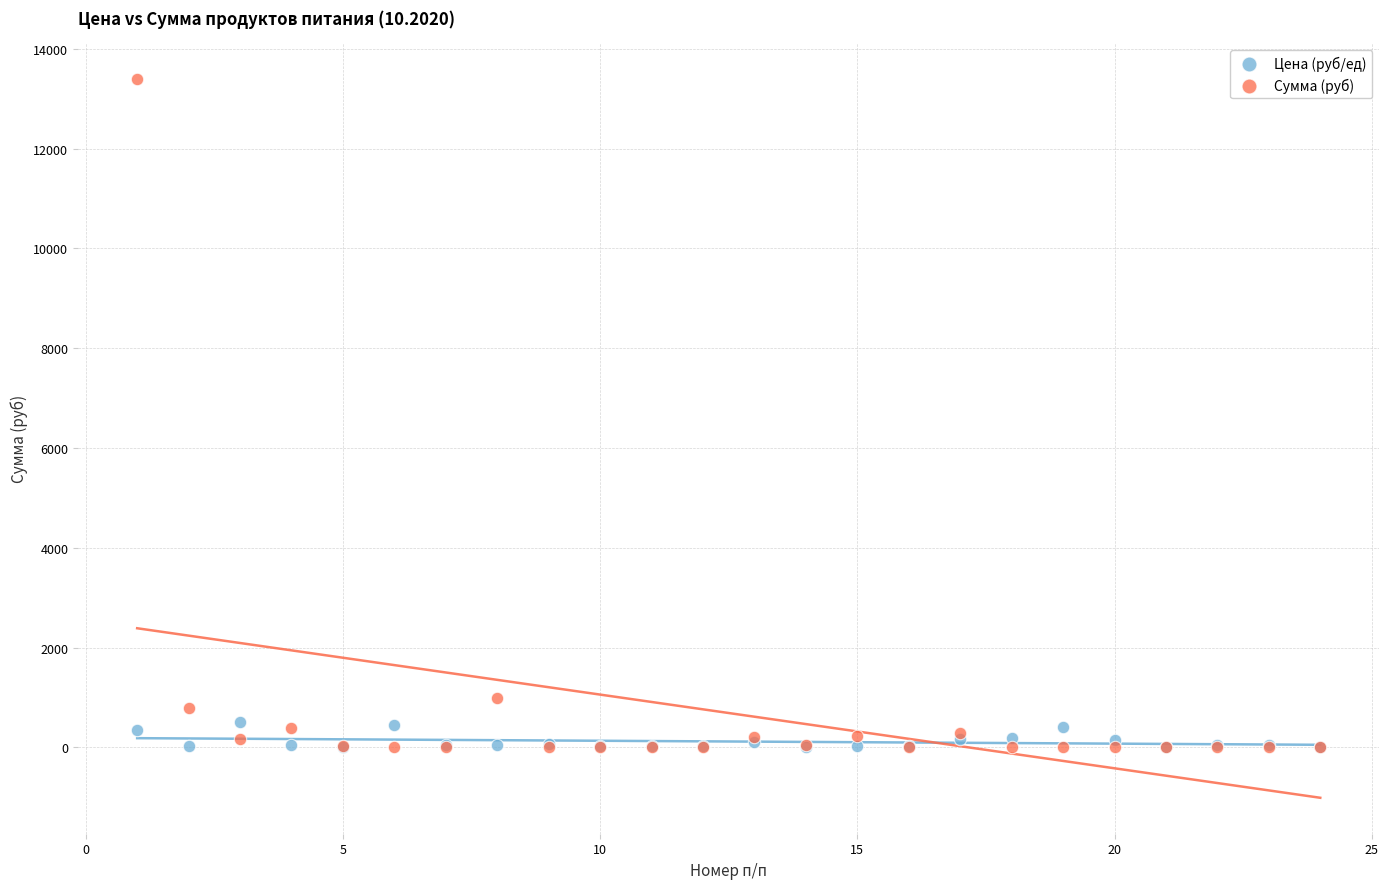

In the Сумма (руб) series, what Y value is closest to 6699?

981.4